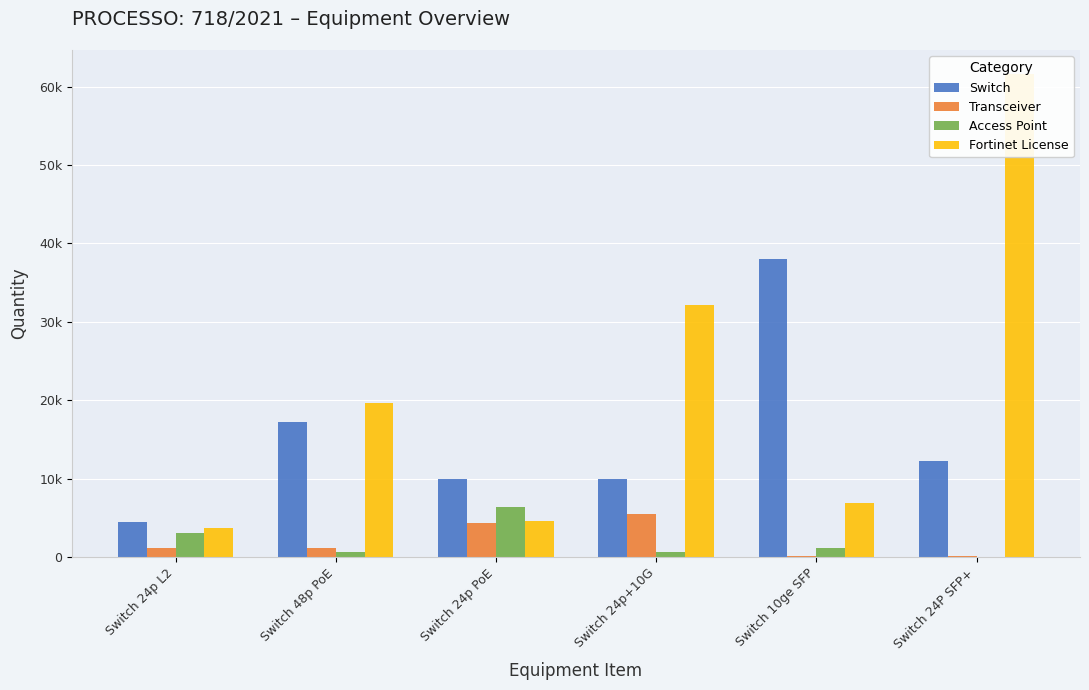

At which label does Fortinet License reach its peak?

Switch 24P SFP+